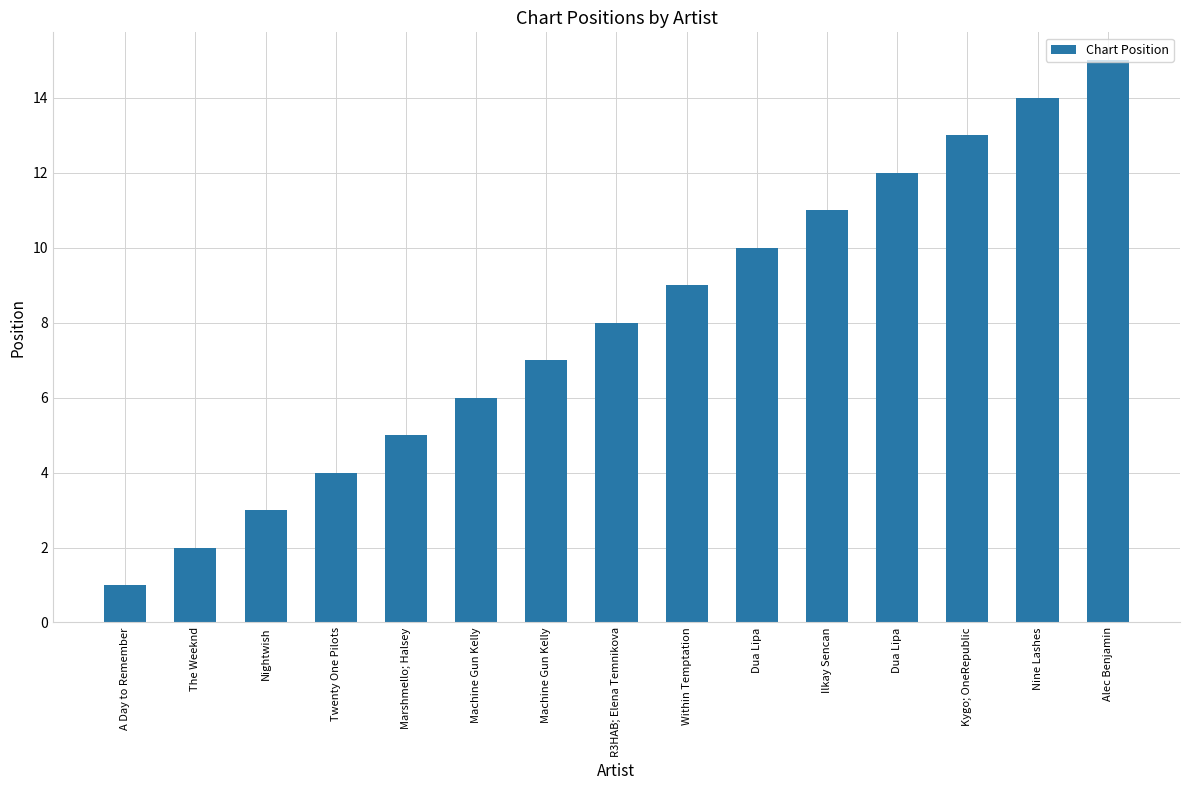

What is the label of the 6th bar from the left?

Machine Gun Kelly